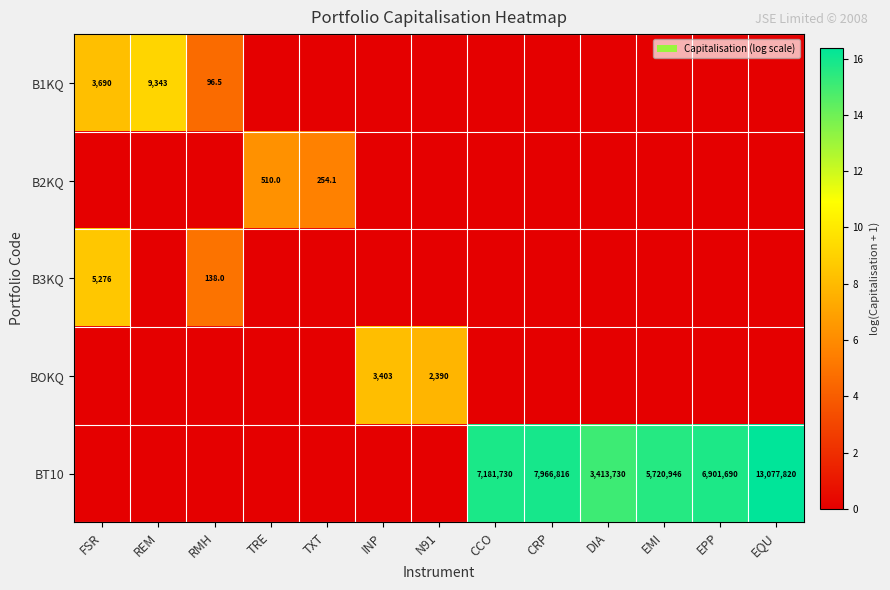

True or false: B1KQ has a value of 47.2 at RMH.

False